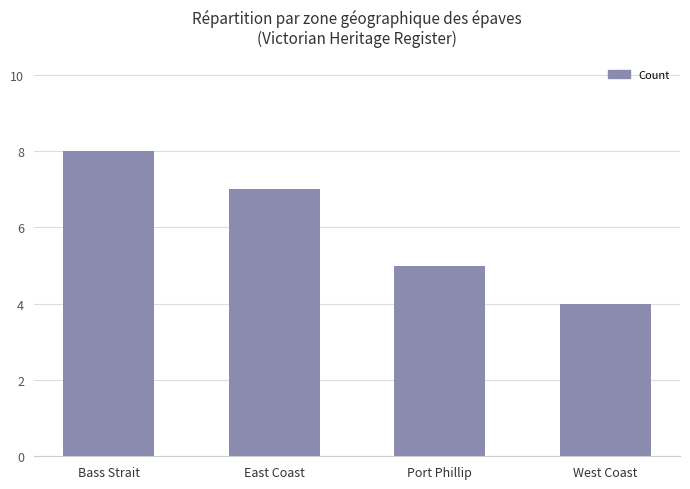

Reading right to left, transcribe all the data shown in this chart.

4	5	7	8